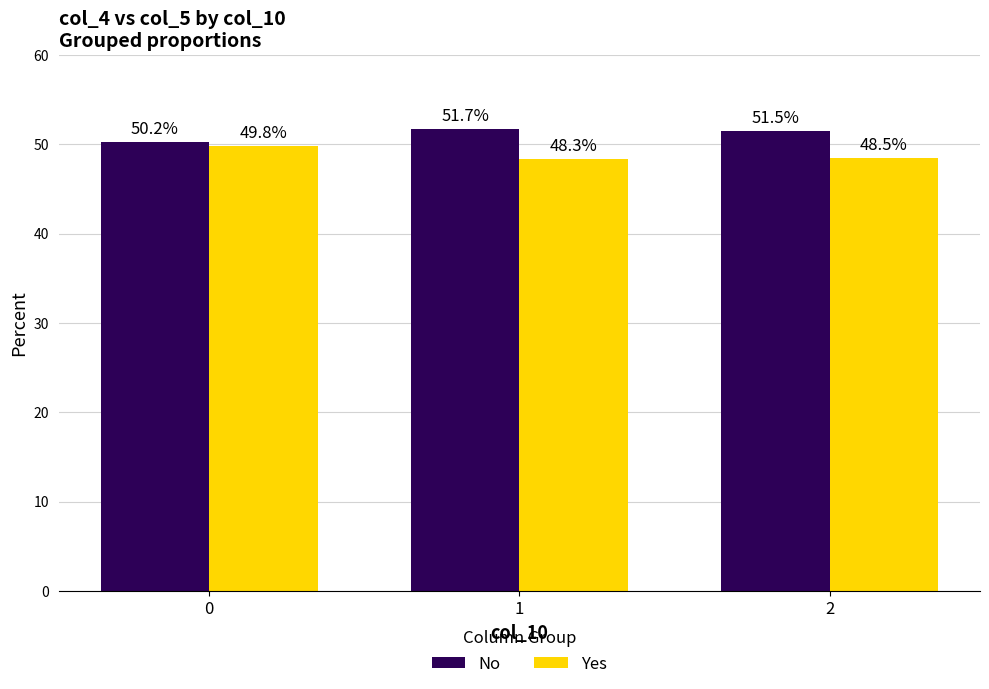

The value of No at 1 is 91.8. True or false?

False